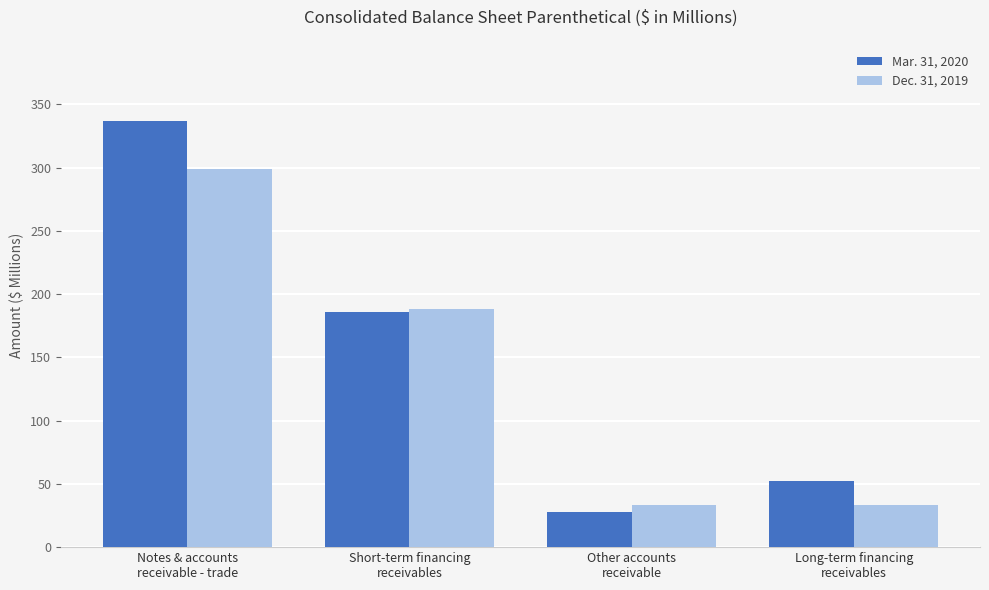

Which category has the lowest value across all series?

Other accounts
receivable